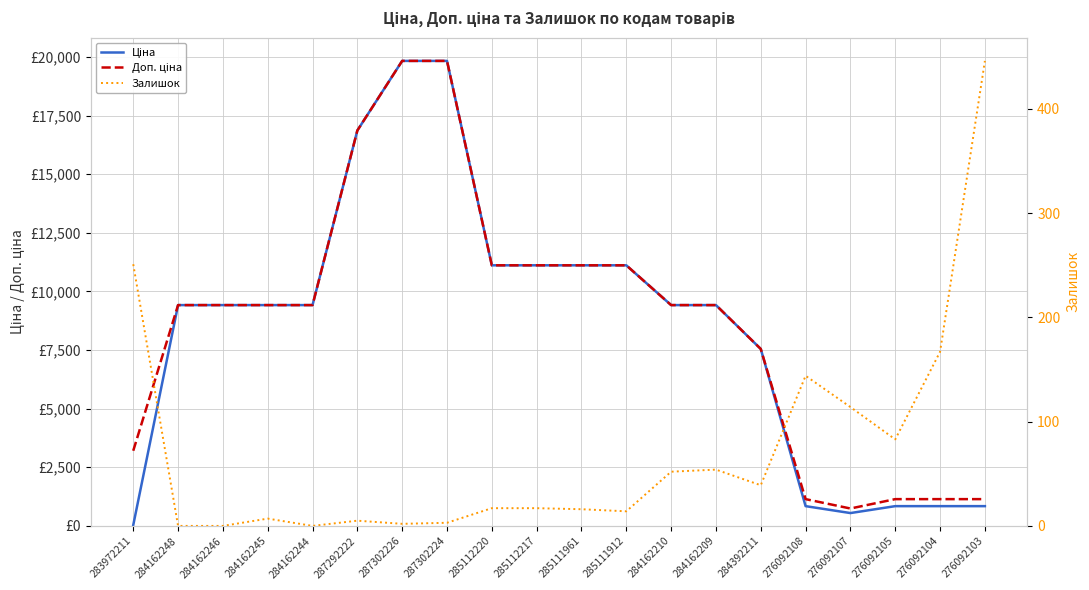

How many data points does each series have?

20